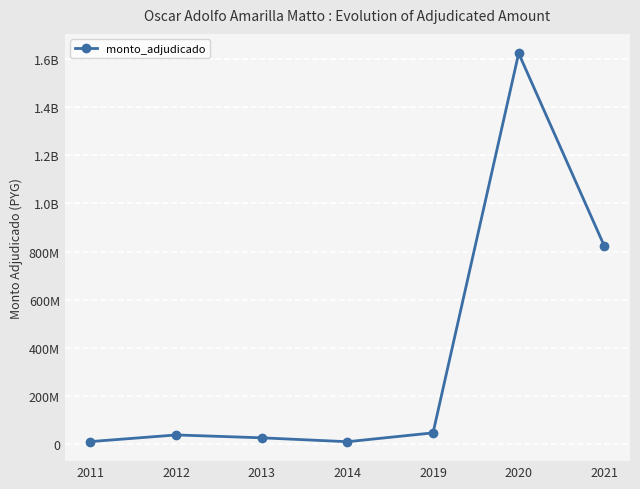

Is it true that the value at 2020 is 1625414500?

True